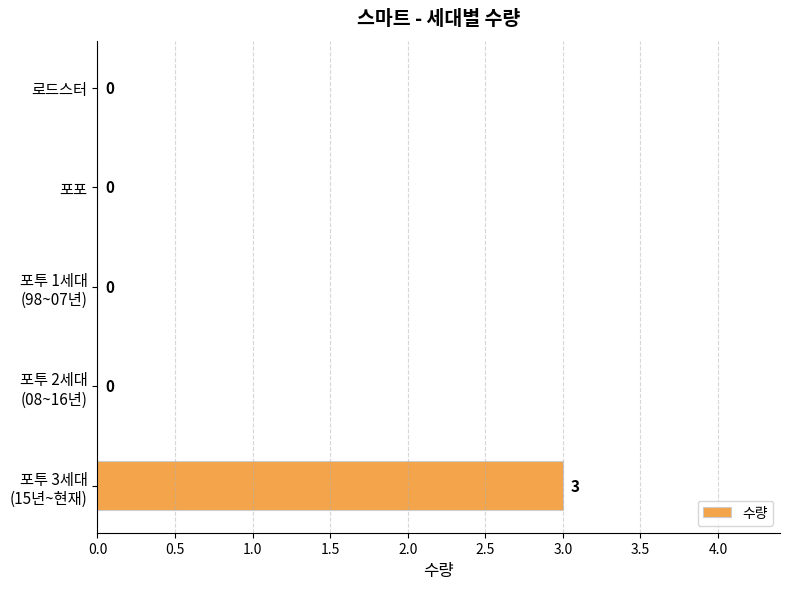

Is it true that the value at 포포 is -2?

False